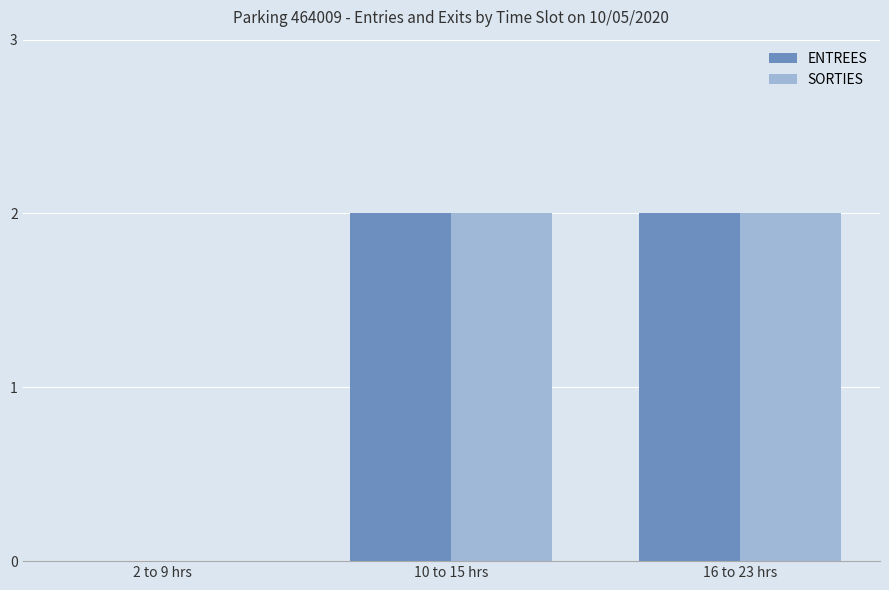

What is the average value of the SORTIES series?

1